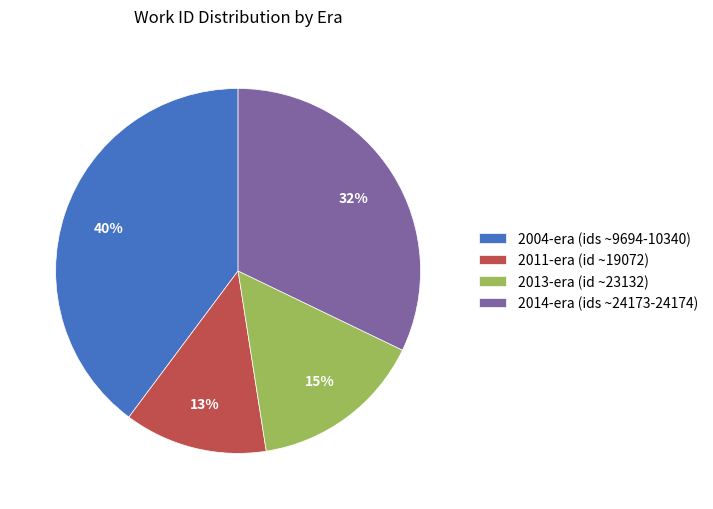

Which has a higher value, 2014-era (ids ~24173-24174) or 2004-era (ids ~9694-10340)?

2004-era (ids ~9694-10340)